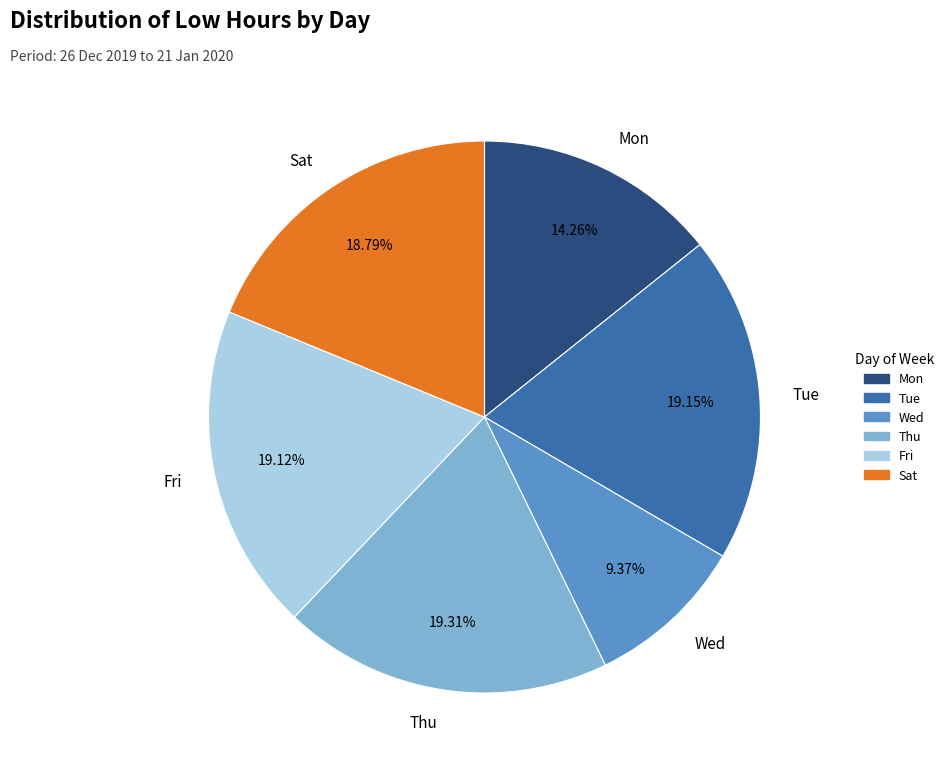

What is the smallest slice in the pie chart?

Wed